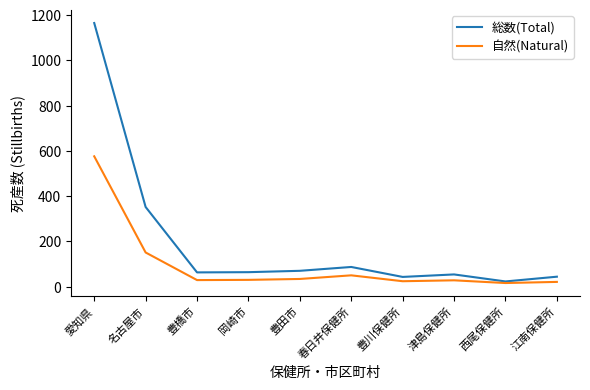

In 自然(Natural), how many points are higher than both neighbors (excluding endpoints)?

2